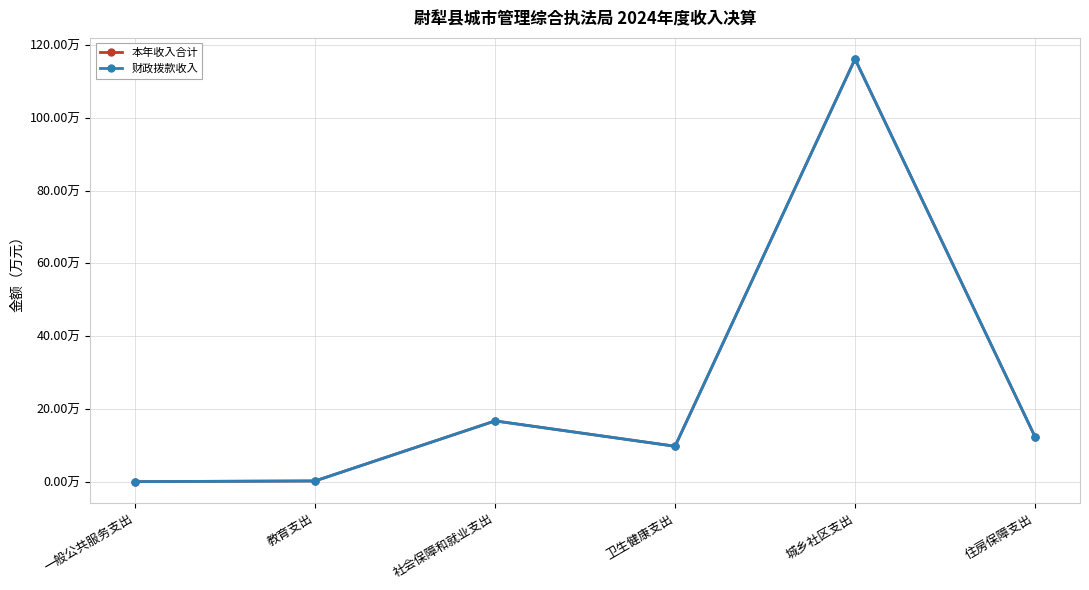

True or false: 财政拨款收入 and 本年收入合计 intersect in this chart.

False